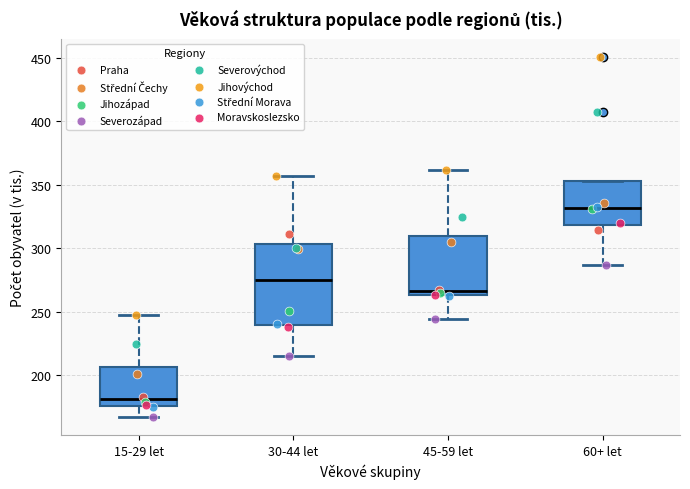

Reading left to right, transcribe this box plot: for each box, give where its median line is, the range the box spans, and where its two whiskers end, as read against the y-axis. The values are not printed on the chart, so give them approximately, as read against the axis.

15-29 let: median 180, box 175 to 205, whiskers 165 to 245
30-44 let: median 275, box 240 to 305, whiskers 215 to 355
45-59 let: median 265 (just above the box's lower edge), box 265 to 310, whiskers 245 to 360
60+ let: median 330, box 320 to 355, whiskers 285 to 355